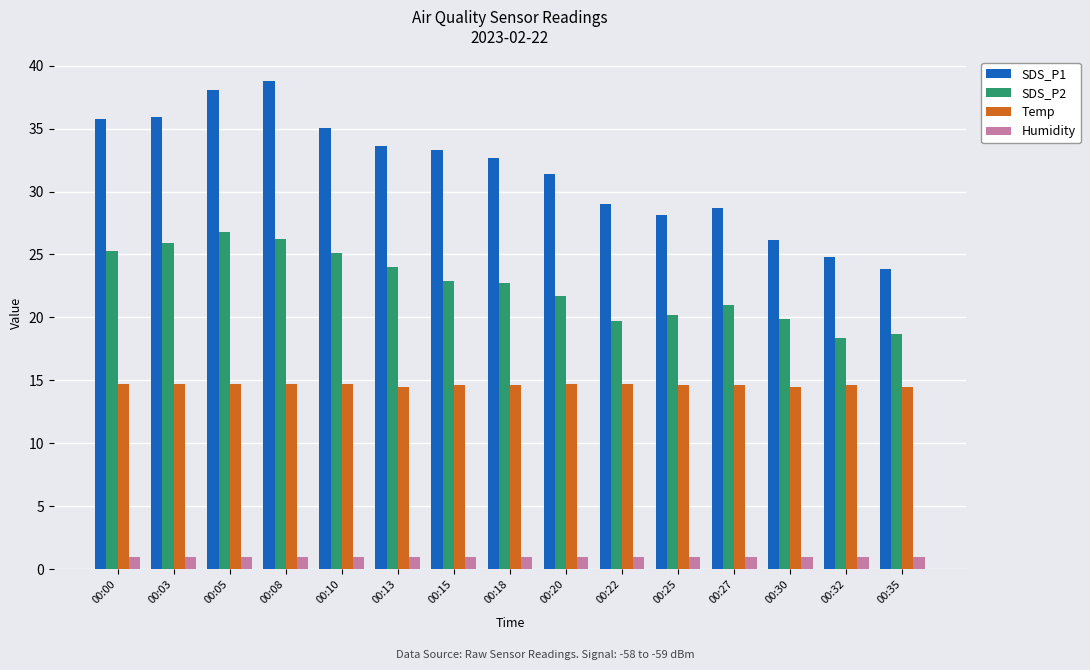

Rank the series by their average value, from lowest to highest.

Humidity, Temp, SDS_P2, SDS_P1